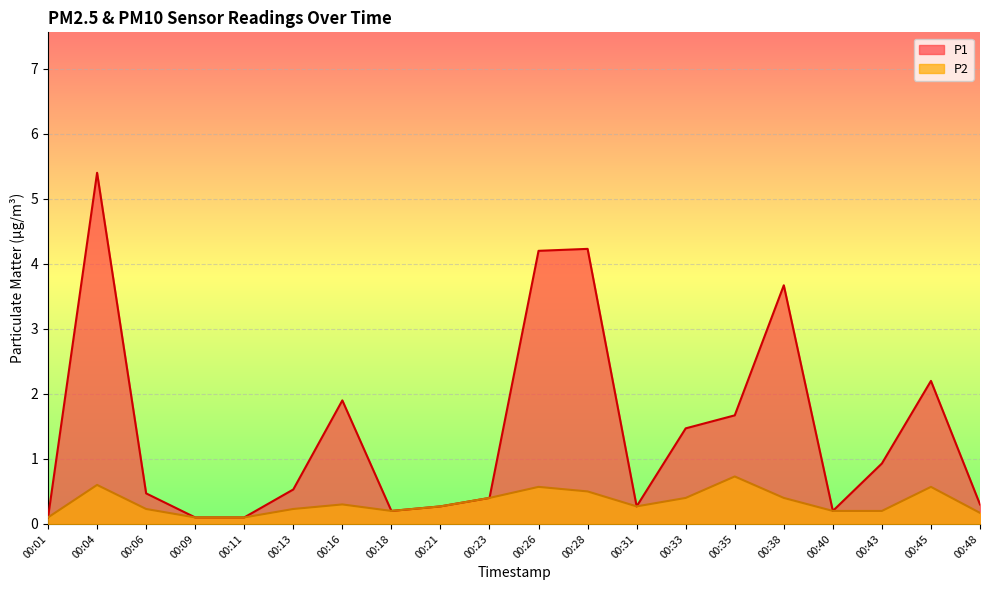

Reading right to left, transcribe all the data shown in this chart.

P1: 0.3	2.2	0.9	0.2	3.7	1.7	1.5	0.3	4.2	4.2	0.4	0.3	0.2	1.9	0.5	0.1	0.1	0.5	5.4	0.1
P2: 0.2	0.6	0.2	0.2	0.4	0.7	0.4	0.3	0.5	0.6	0.4	0.3	0.2	0.3	0.2	0.1	0.1	0.2	0.6	0.1